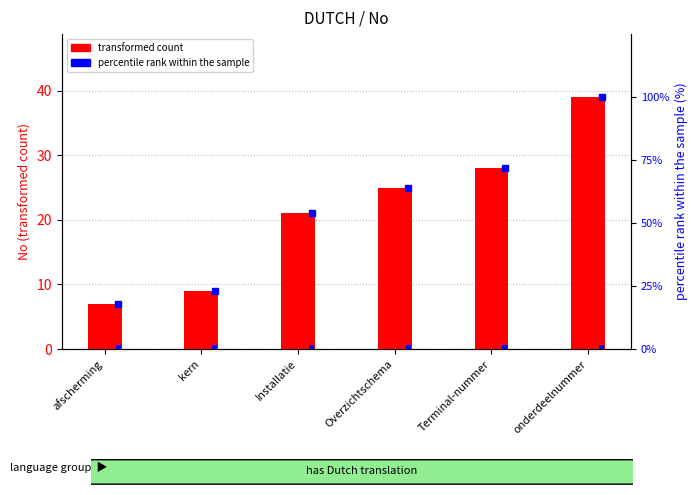

How many data points does each series have?

6